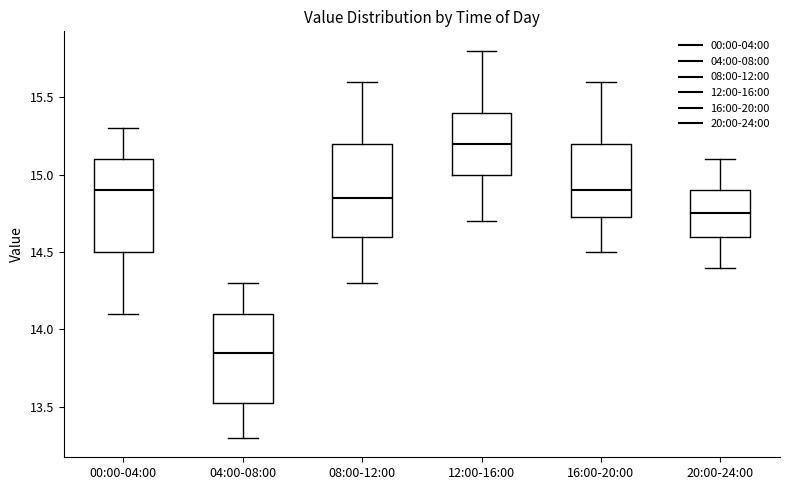

Where is the upper edge of the box for 04:00-08:00 on the y-axis? The values are not printed on the chart, so give them approximately, as read against the axis.

14.10